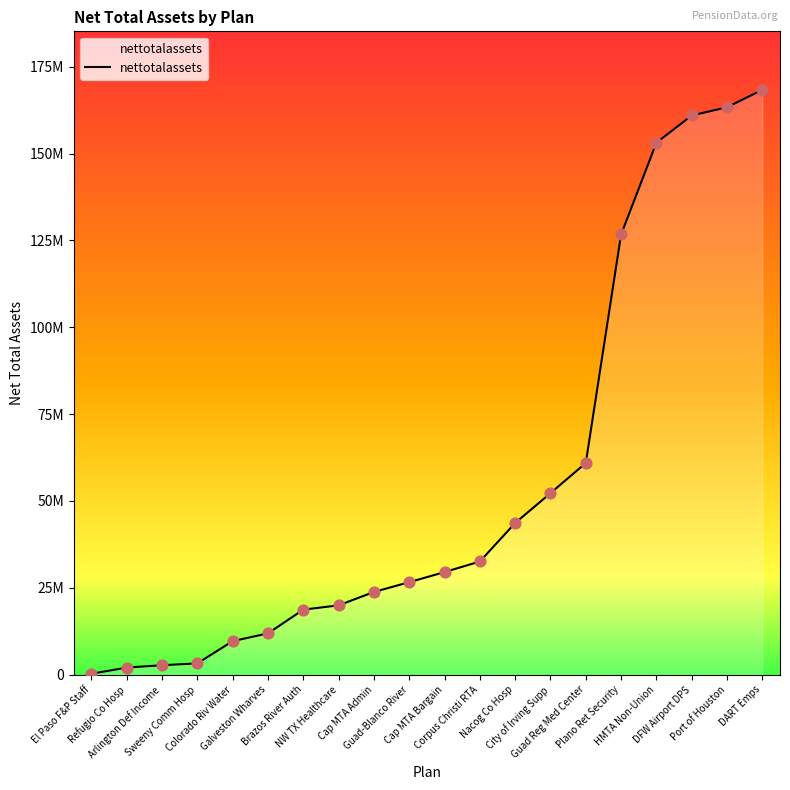

What is the change in value from Corpus Christi RTA to City of Irving Supp?

+19675044